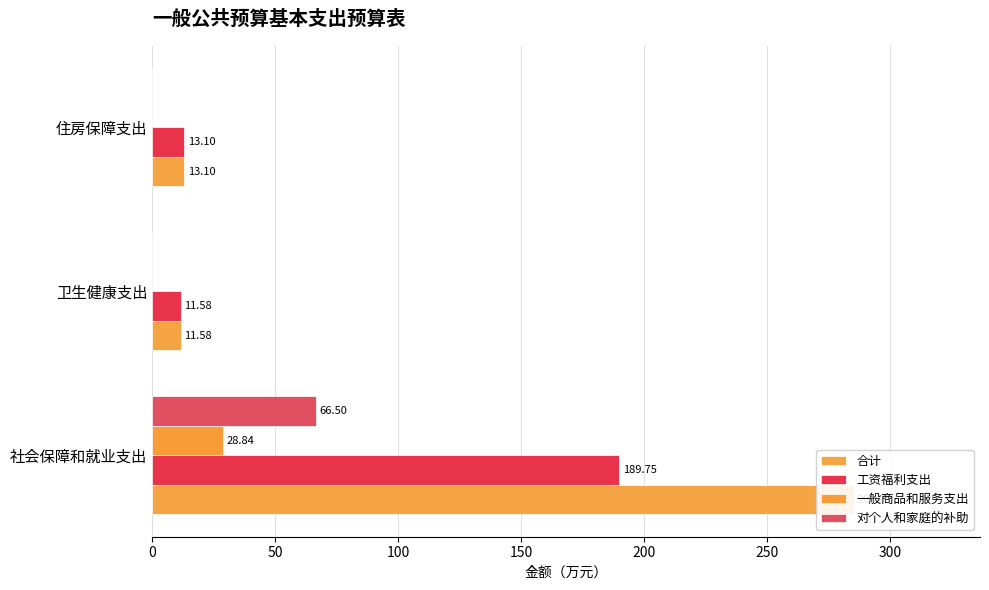

What is the sum of the 一般商品和服务支出 values at 卫生健康支出 and 社会保障和就业支出?

28.8